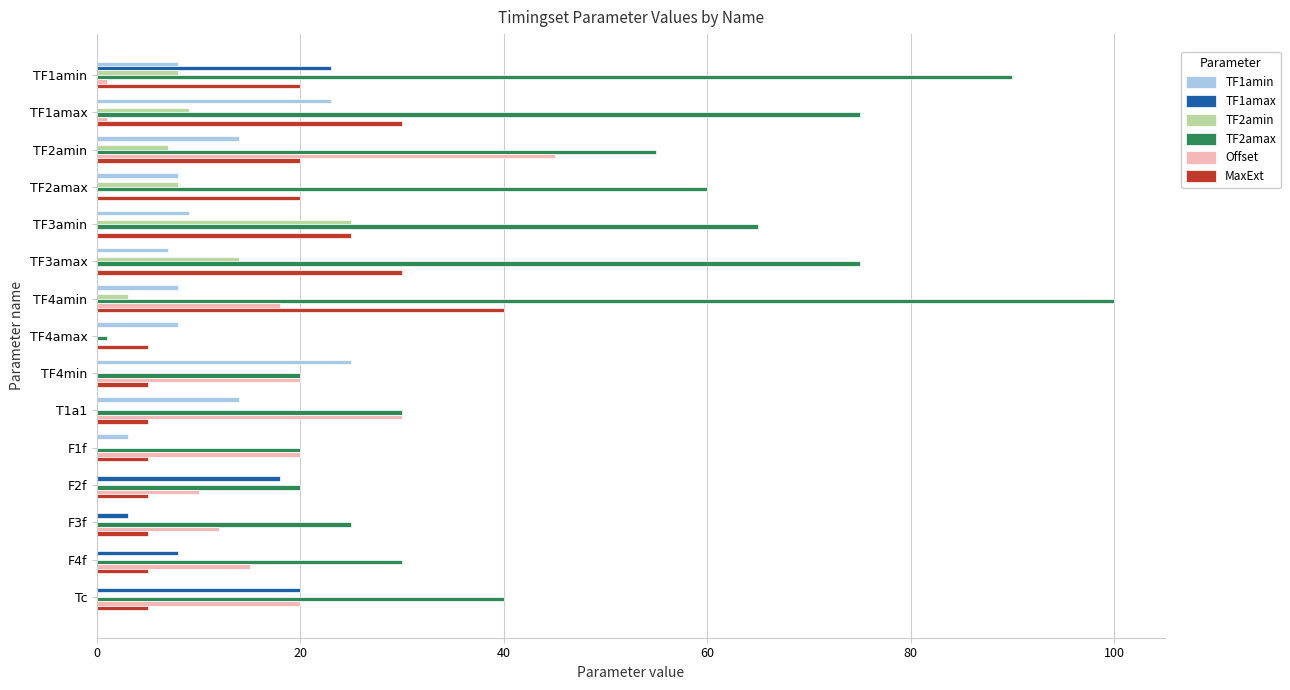

Which series has the widest spread of values?

TF2amax